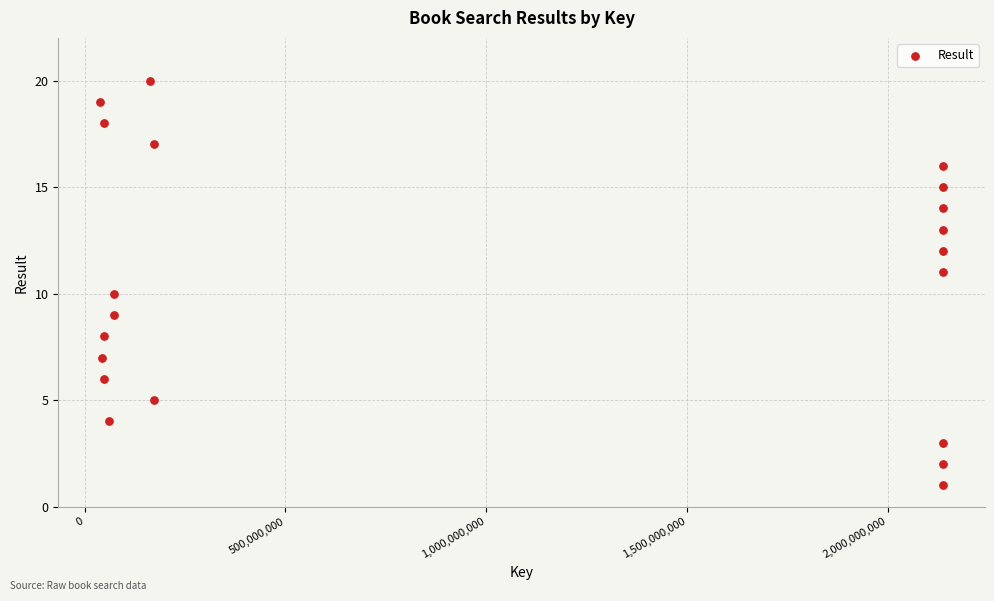

What is the range of Y values (max minus min)?

19